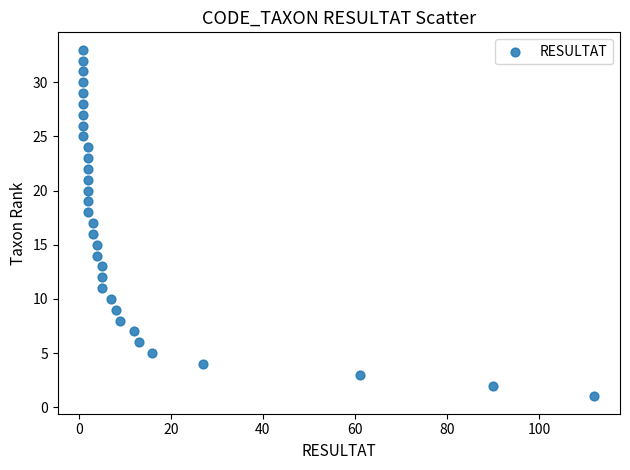

What is the range of X values (max minus min)?

111